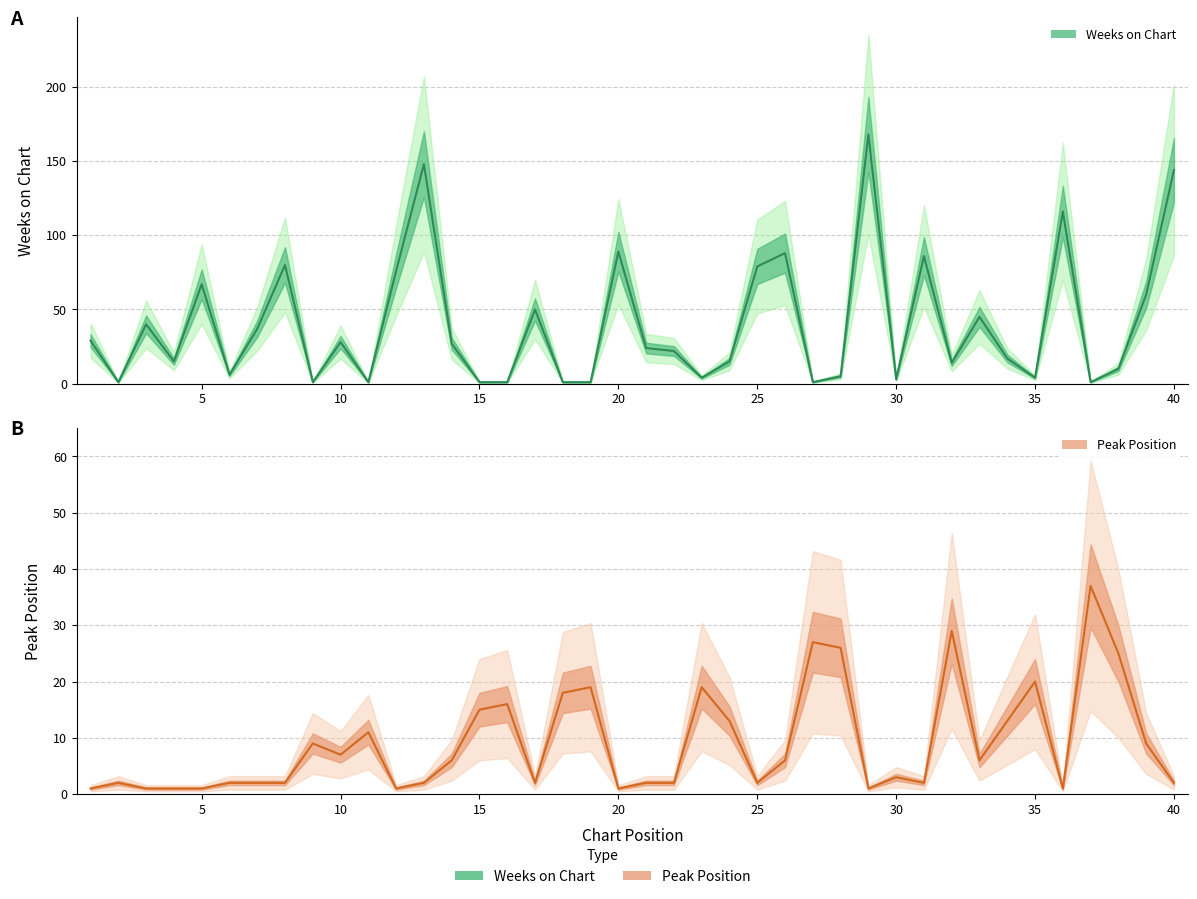

The value of Weeks on Chart at 30 is 2. True or false?

False